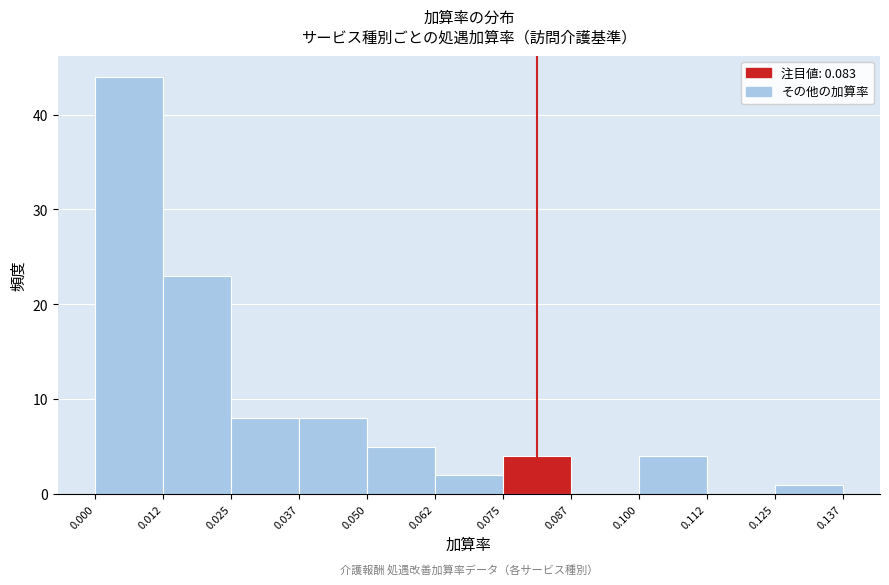

Reading left to right, list every bar in this chart as the range it spans on the x-axis followed by its height. The values are not printed on the chart, so give them approximately, as read against the axis.

0.000 to 0.012: 44
0.012 to 0.025: 23
0.025 to 0.037: 8
0.037 to 0.050: 8
0.050 to 0.062: 5
0.062 to 0.075: 2
0.075 to 0.087: 4
0.087 to 0.100: 0
0.100 to 0.112: 4
0.112 to 0.125: 0
0.125 to 0.137: 1